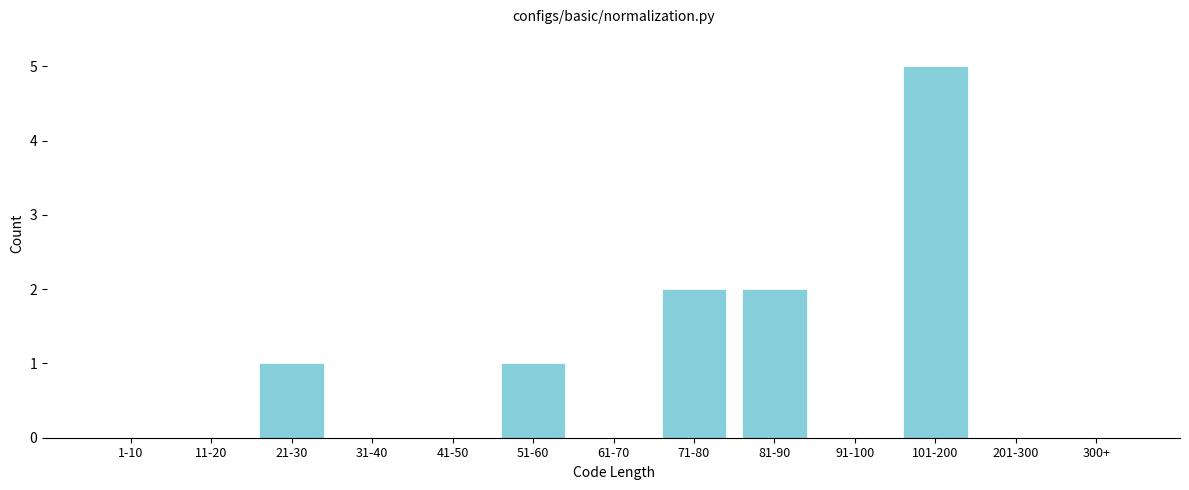

Reading left to right, list all the values displayed in this chart.

1-10=0	11-20=0	21-30=1	31-40=0	41-50=0	51-60=1	61-70=0	71-80=2	81-90=2	91-100=0	101-200=5	201-300=0	300+=0